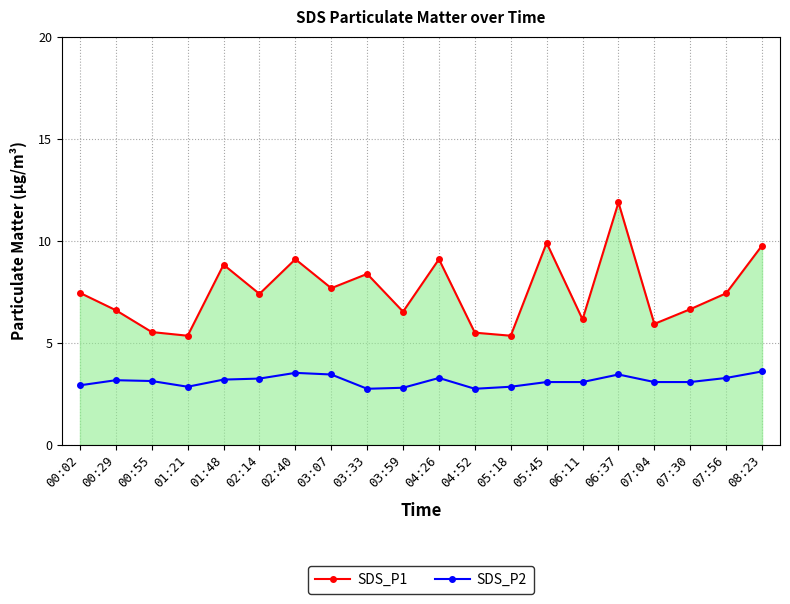

At 07:30, list the series in order from smallest to largest.

SDS_P2, SDS_P1